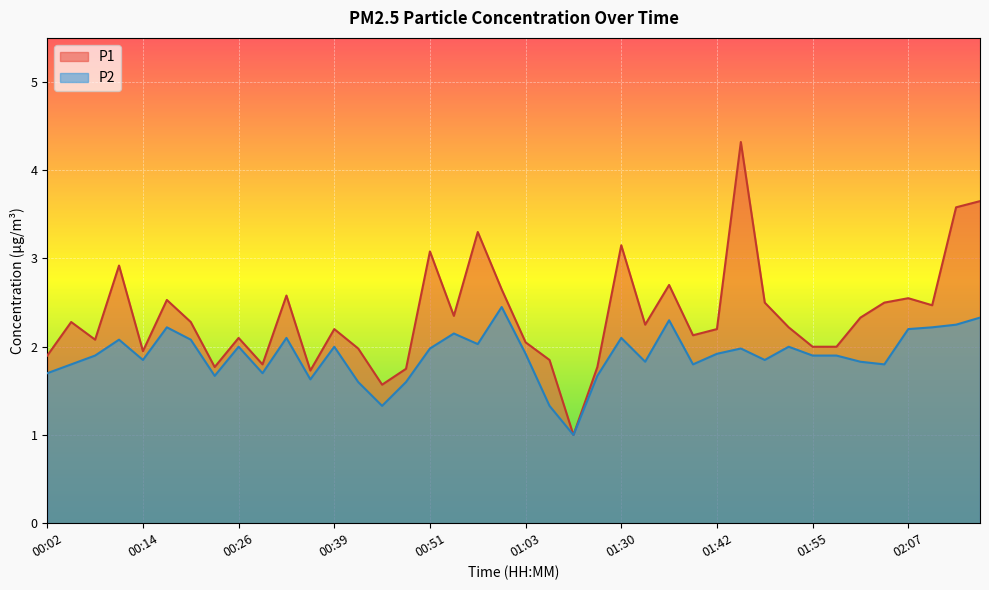

What is the difference between the P1 values at 01:48 and 00:05?

0.2